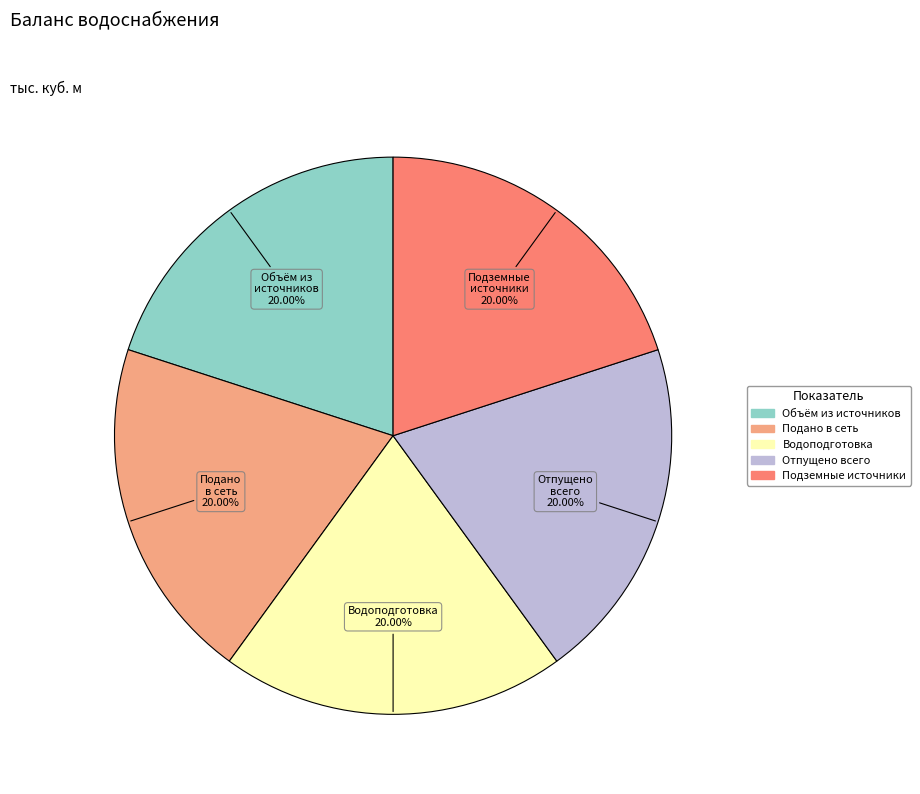

Does any single category account for the majority?

No